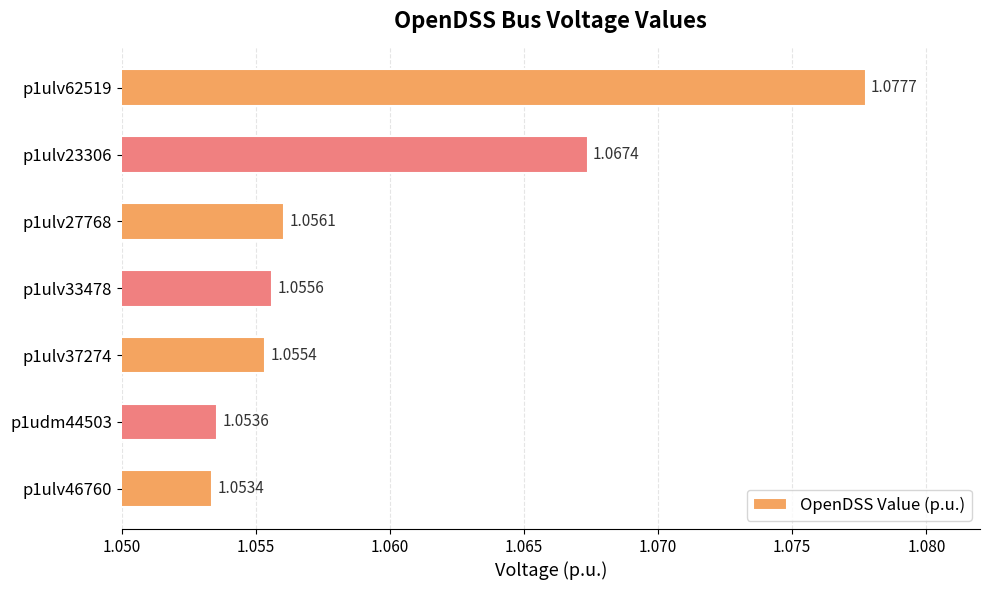

List the labels in order of value, largest first.

p1ulv62519, p1ulv23306, p1ulv27768, p1ulv33478, p1ulv37274, p1udm44503, p1ulv46760